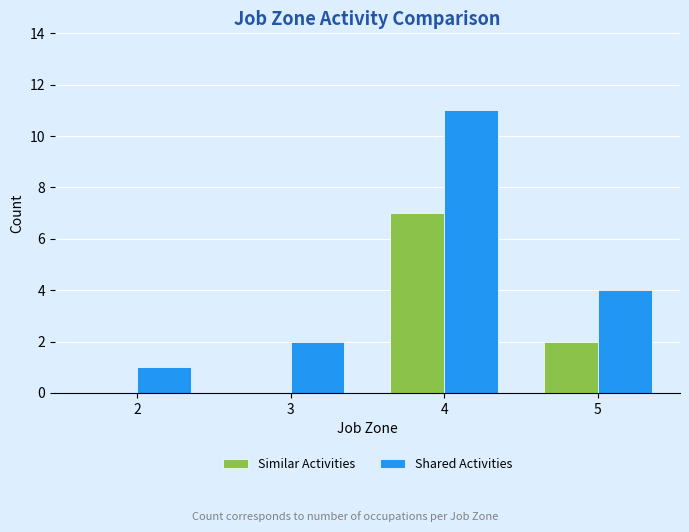

Count the number of data series in this chart.

2